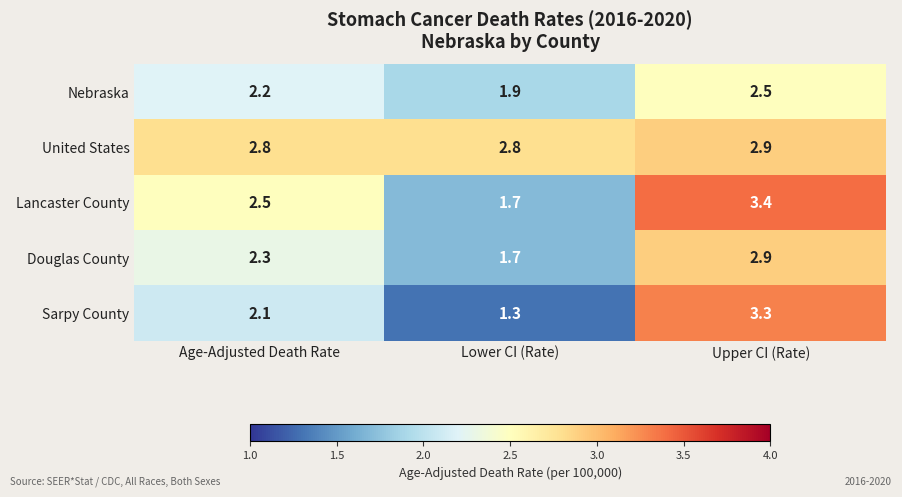

Reading right to left, list all the values displayed in this chart.

Nebraska: 2.5	1.9	2.2
United States: 2.9	2.8	2.8
Lancaster County: 3.4	1.7	2.5
Douglas County: 2.9	1.7	2.3
Sarpy County: 3.3	1.3	2.1